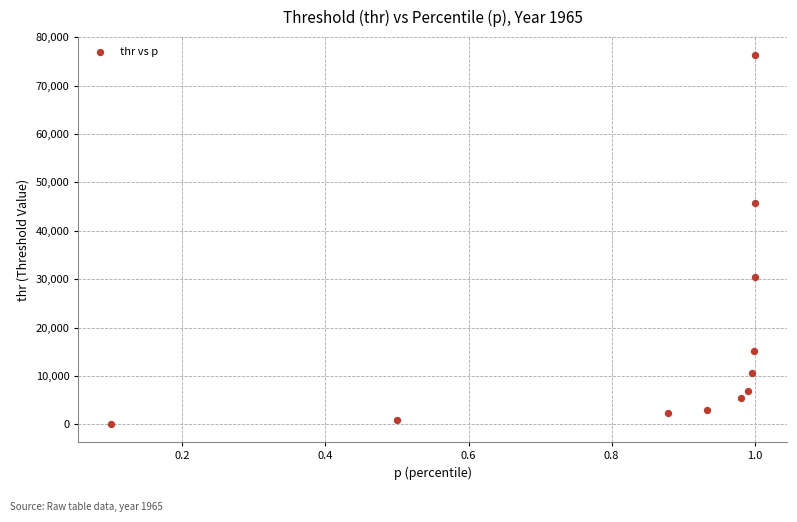

What is the average X value?

0.9